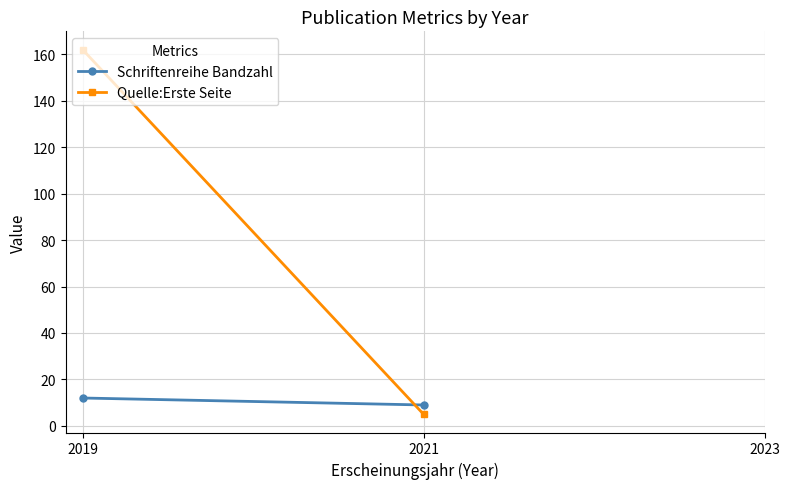

What is the difference between the maximum and minimum values in the Quelle:Erste Seite series?

157.0